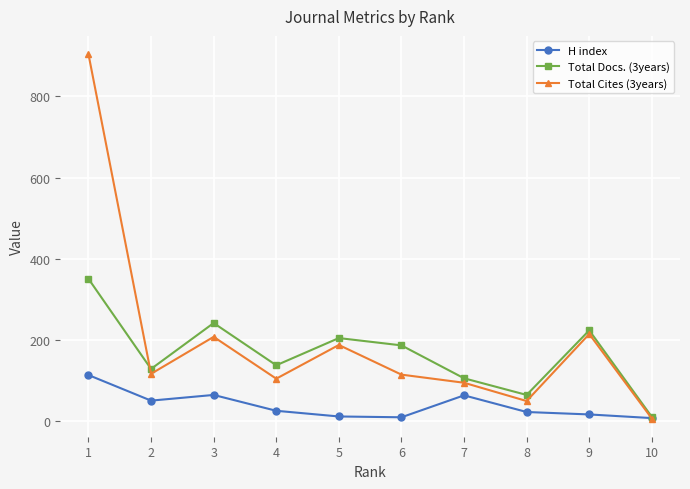

List the series in order of their peak value, highest first.

Total Cites (3years), Total Docs. (3years), H index